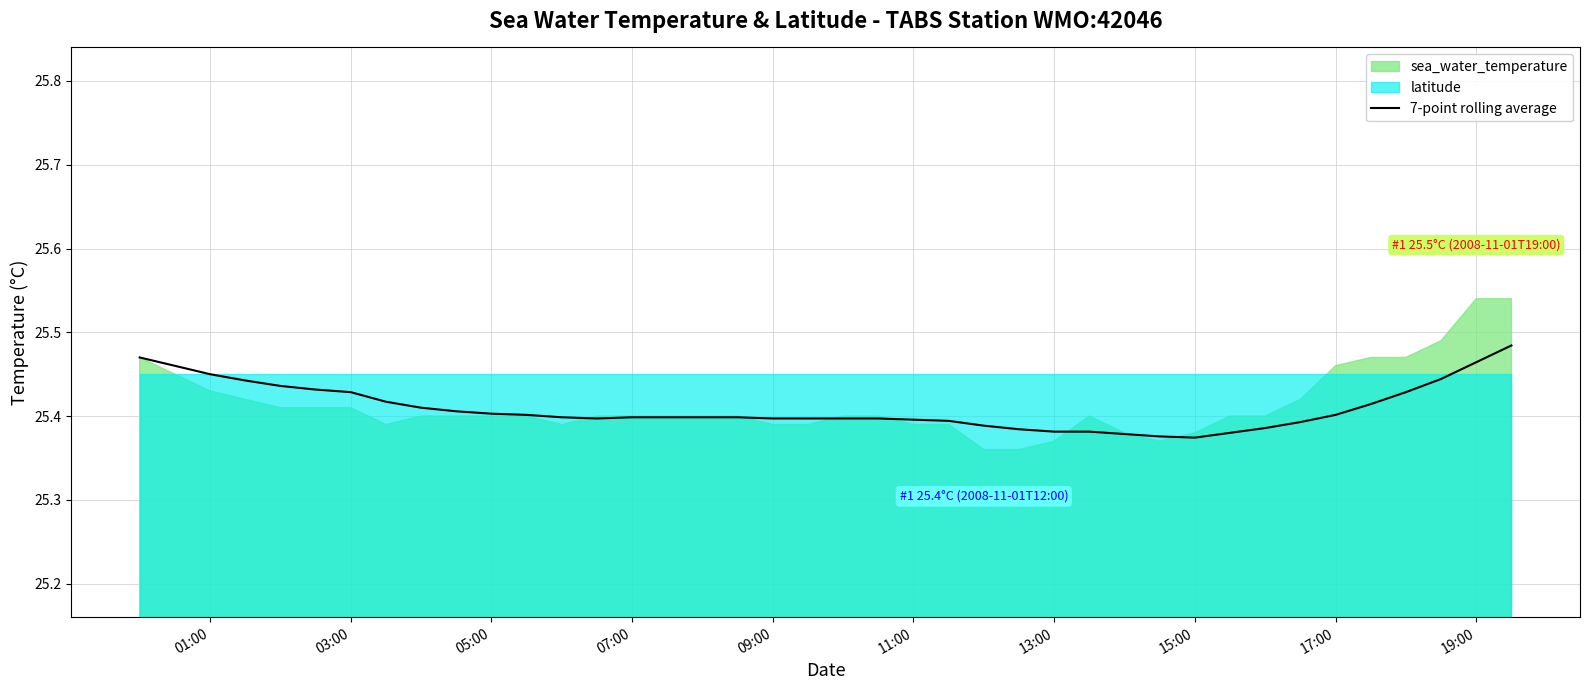

What is the average value?

25.4